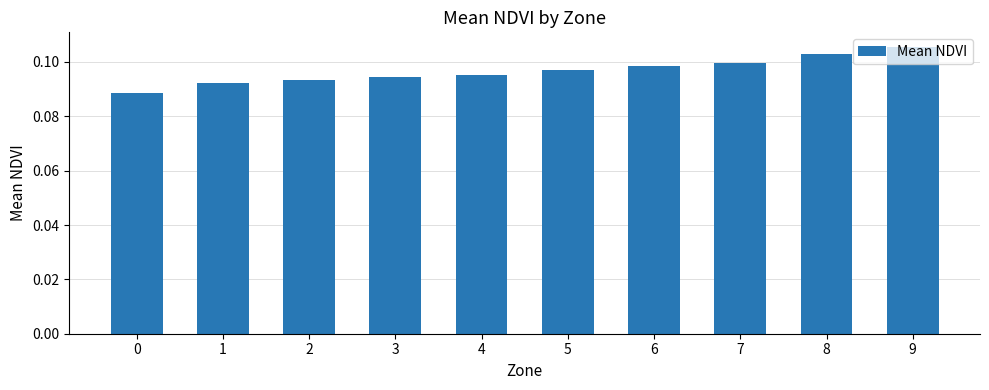

How many values are between 0 and 1?

10